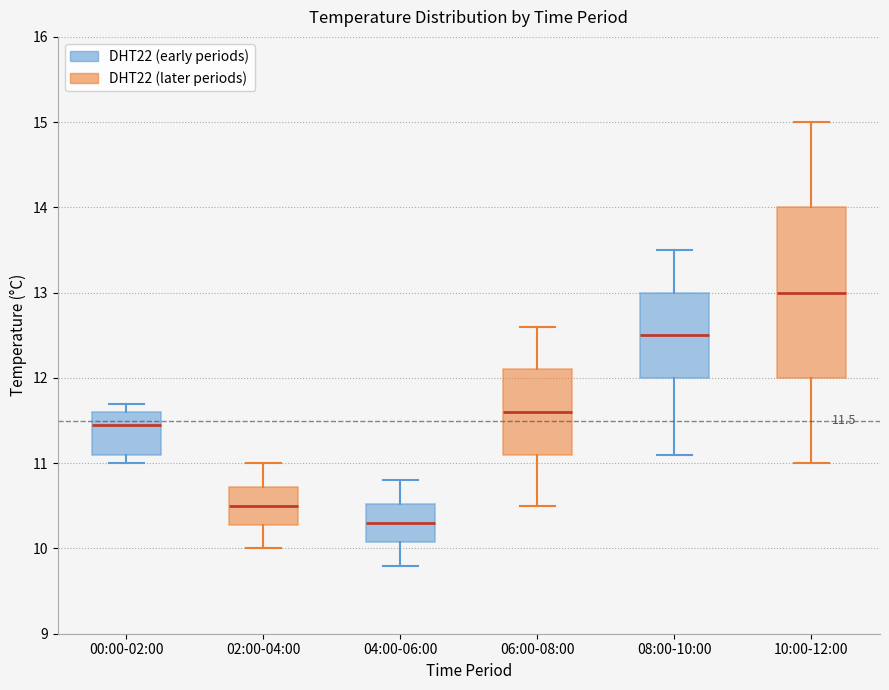

Which box has the highest median line?

10:00-12:00